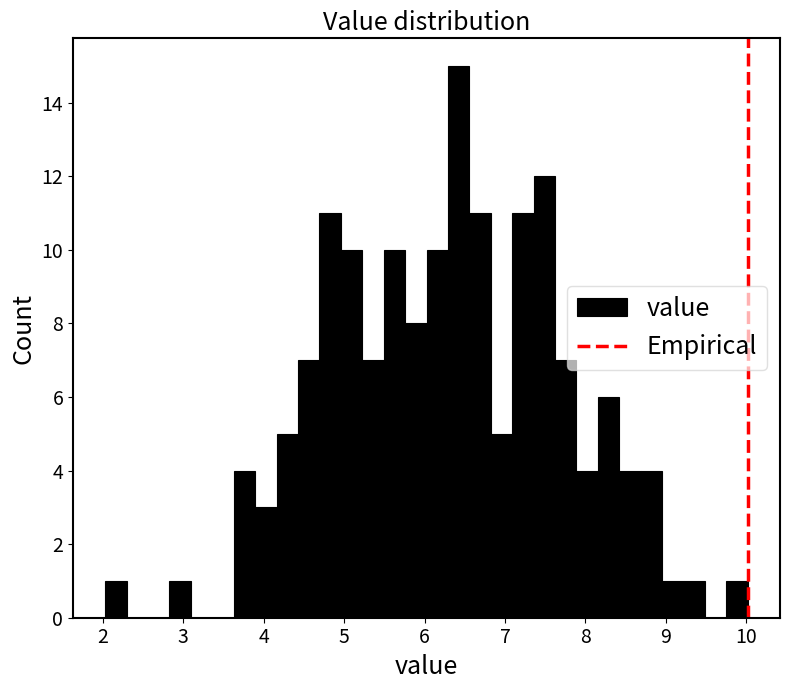

Around what value on the x-axis is the tallest bar? Give the approximate position of its centre, as read against the axis.

6.4